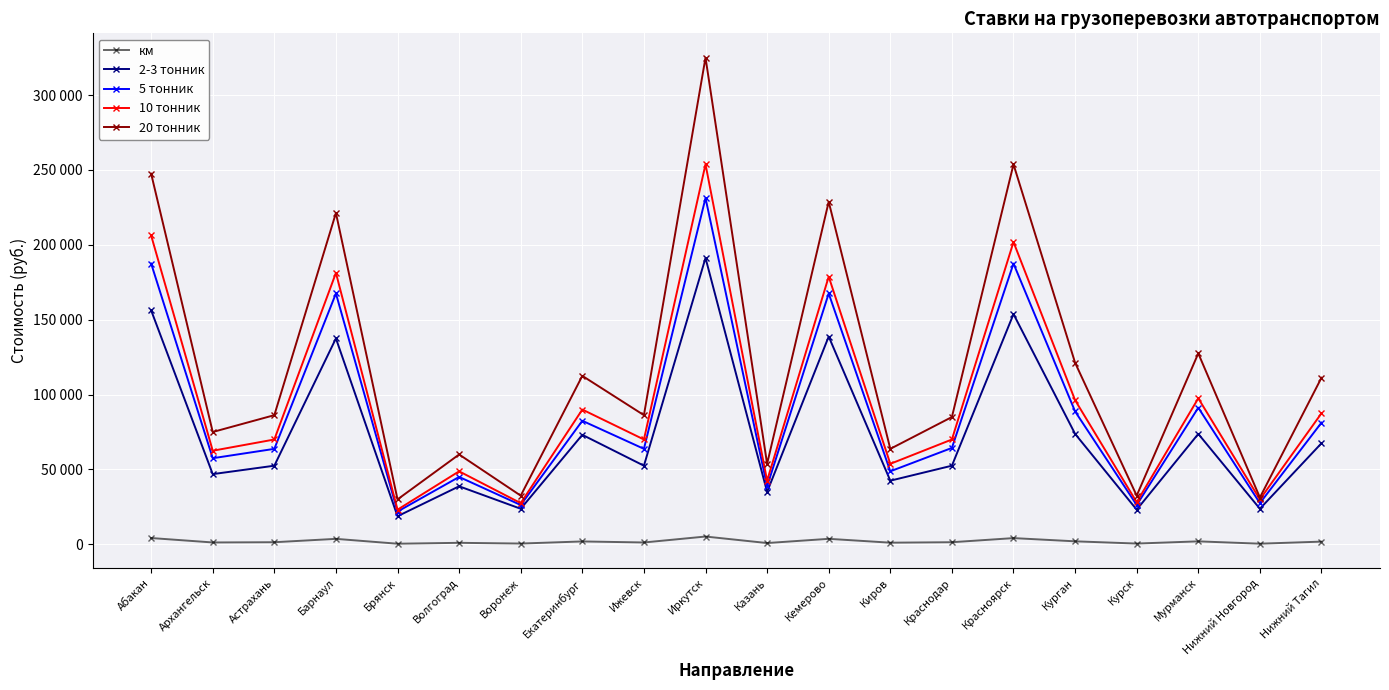

The 20 тонник series shows 75473 at Казань. True or false?

False